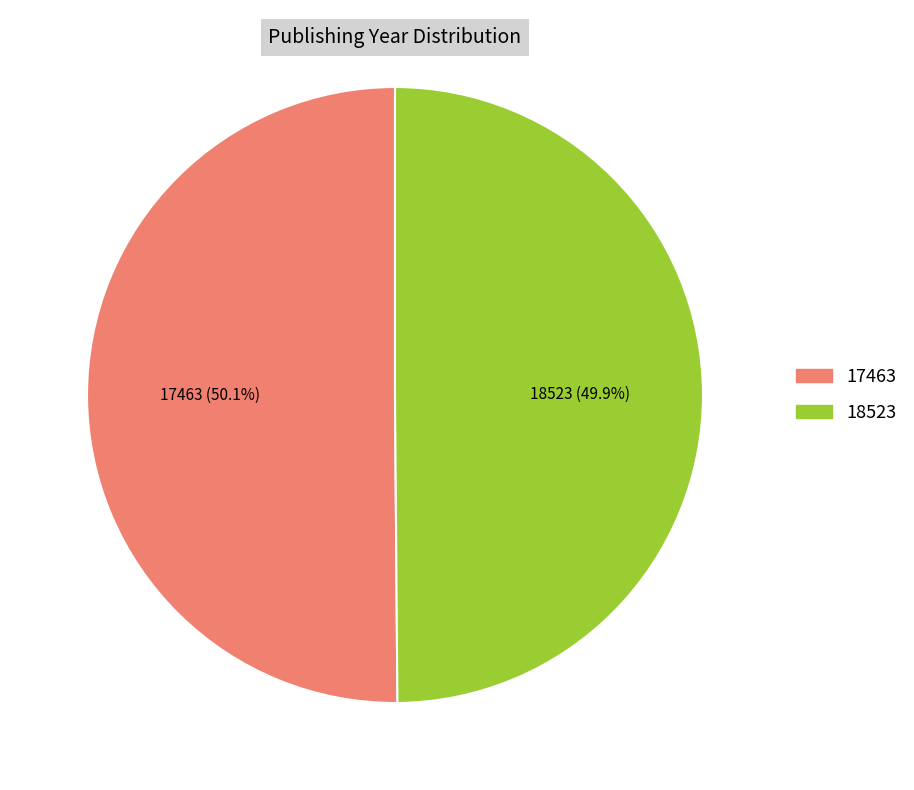

Is it true that 17463 is 50% of the pie?

True